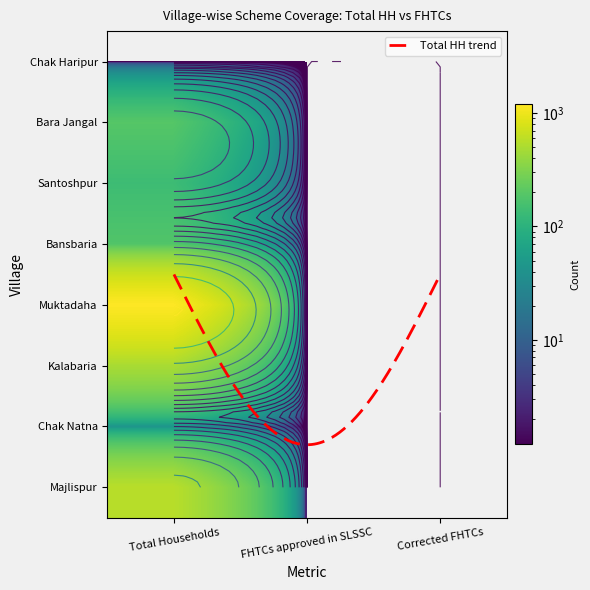

Read the Bansbaria value at Total Households, to the nearest 10.

180